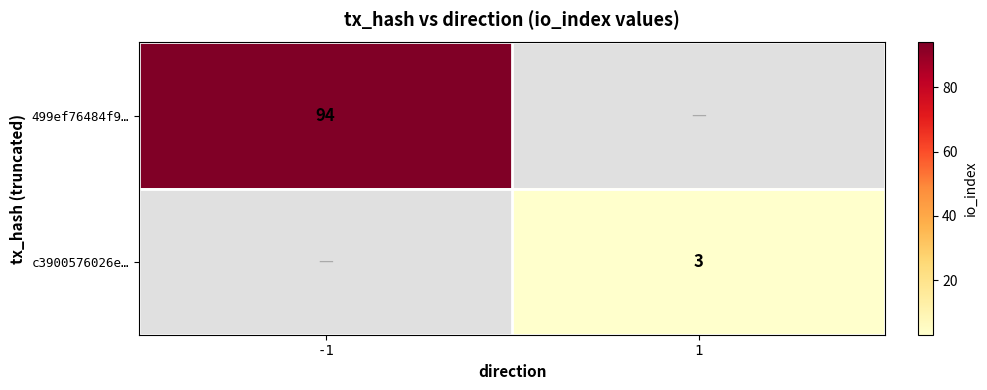

The value of 499ef76484f9… at -1 is 162.7. True or false?

False